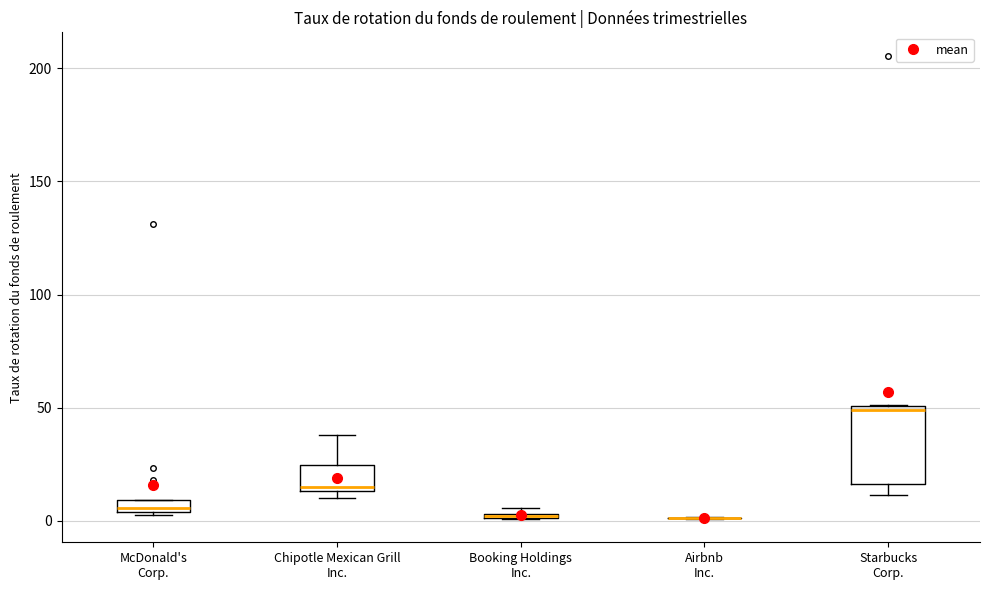

Which box is the tallest, from its lower edge to its upper edge?

Starbucks Corp.